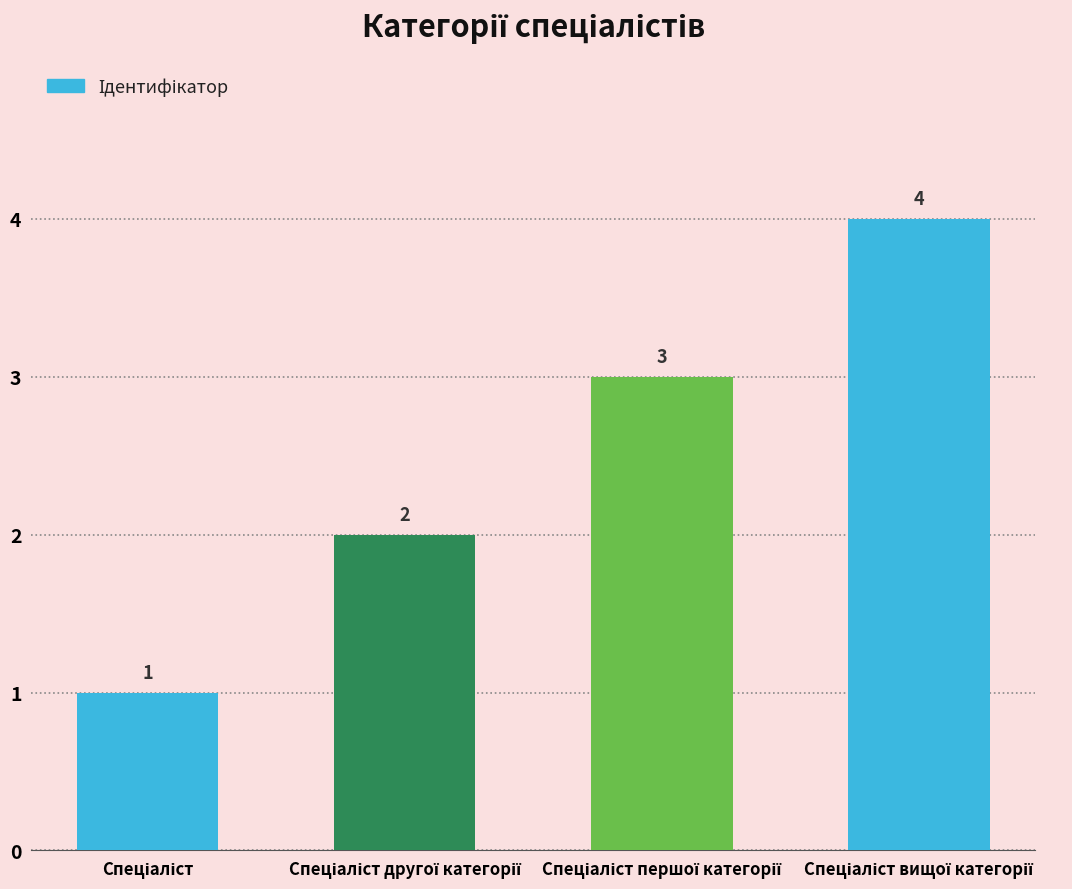

Reading right to left, list all the values displayed in this chart.

4	3	2	1